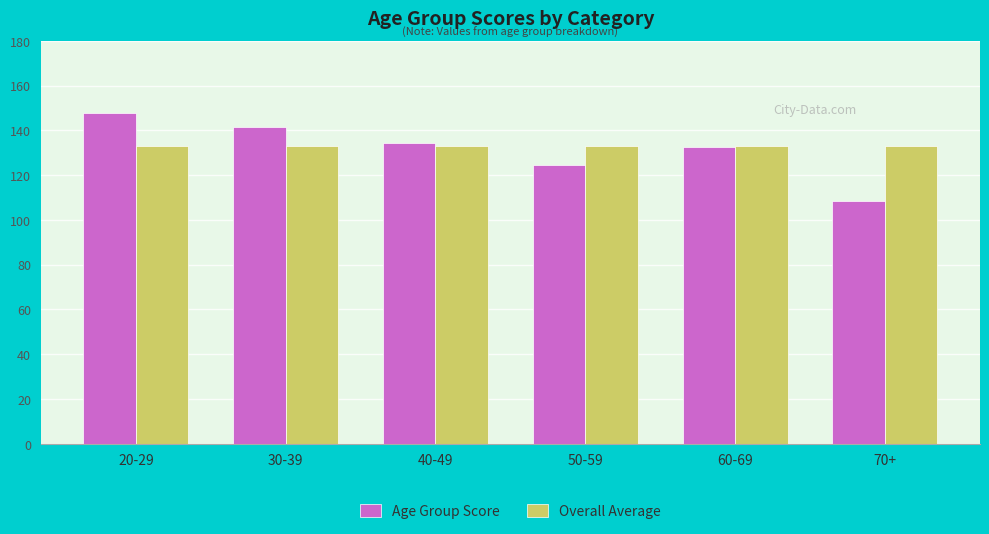

The value of Age Group Score at 50-59 is 124.4. True or false?

True